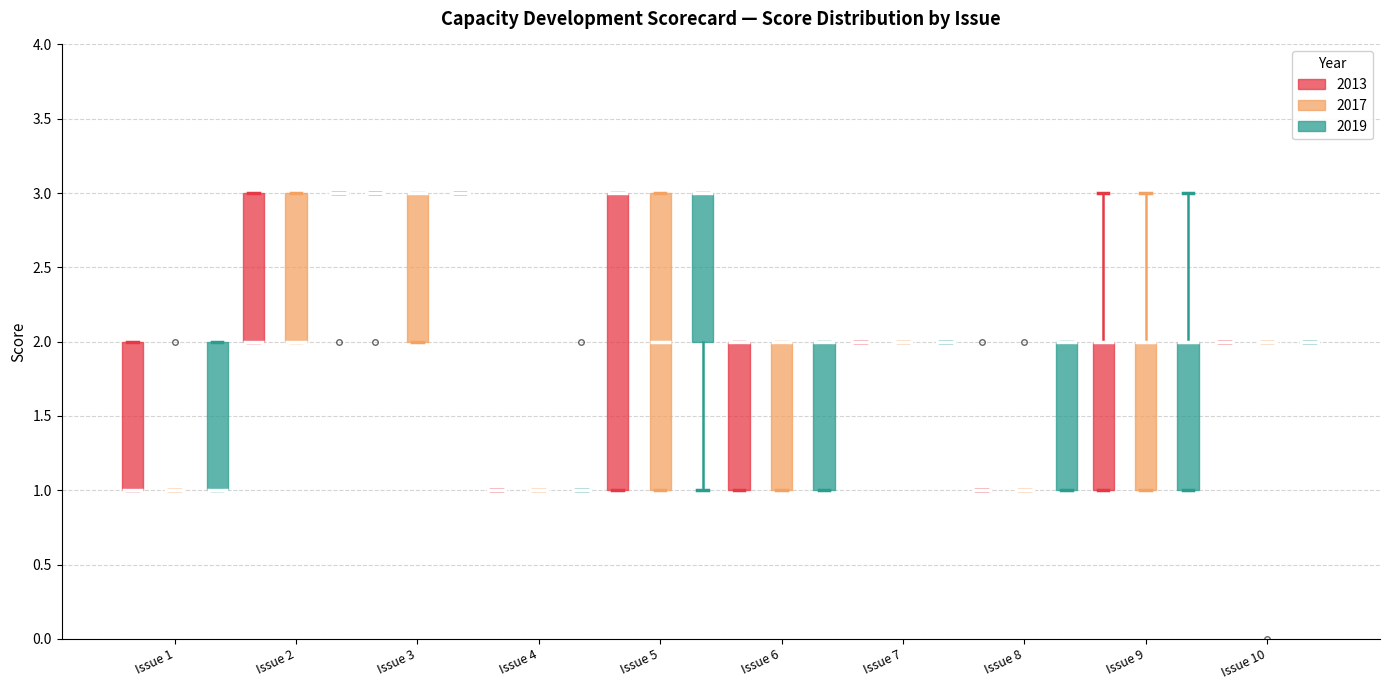

Reading left to right, transcribe this box plot: for each box, give where its median line is, the range the box spans, and where its two whiskers end, as read against the y-axis. The values are not printed on the chart, so give them approximately, as read against the axis.

Issue 1 (2013): median 1 (drawn on the box's lower edge), box 1 to 2, whiskers 1 to 2
Issue 1 (2017): box collapsed to a line at 1, whiskers 1 to 1
Issue 1 (2019): median 1 (drawn on the box's lower edge), box 1 to 2, whiskers 1 to 2
Issue 2 (2013): median 2 (drawn on the box's lower edge), box 2 to 3, whiskers 2 to 3
Issue 2 (2017): median 2 (drawn on the box's lower edge), box 2 to 3, whiskers 2 to 3
Issue 2 (2019): box collapsed to a line at 3, whiskers 3 to 3
Issue 3 (2013): box collapsed to a line at 3, whiskers 3 to 3
Issue 3 (2017): median 3 (drawn on the box's upper edge), box 2 to 3, whiskers 2 to 3
Issue 3 (2019): box collapsed to a line at 3, whiskers 3 to 3
Issue 4 (2013): box collapsed to a line at 1, whiskers 1 to 1
Issue 4 (2017): box collapsed to a line at 1, whiskers 1 to 1
Issue 4 (2019): box collapsed to a line at 1, whiskers 1 to 1
Issue 5 (2013): median 3 (drawn on the box's upper edge), box 1 to 3, whiskers 1 to 3
Issue 5 (2017): median 2, box 1 to 3, whiskers 1 to 3
Issue 5 (2019): median 3 (drawn on the box's upper edge), box 2 to 3, whiskers 1 to 3
Issue 6 (2013): median 2 (drawn on the box's upper edge), box 1 to 2, whiskers 1 to 2
Issue 6 (2017): median 2 (drawn on the box's upper edge), box 1 to 2, whiskers 1 to 2
Issue 6 (2019): median 2 (drawn on the box's upper edge), box 1 to 2, whiskers 1 to 2
Issue 7 (2013): box collapsed to a line at 2, whiskers 2 to 2
Issue 7 (2017): box collapsed to a line at 2, whiskers 2 to 2
Issue 7 (2019): box collapsed to a line at 2, whiskers 2 to 2
Issue 8 (2013): box collapsed to a line at 1, whiskers 1 to 1
Issue 8 (2017): box collapsed to a line at 1, whiskers 1 to 1
Issue 8 (2019): median 2 (drawn on the box's upper edge), box 1 to 2, whiskers 1 to 2
Issue 9 (2013): median 2 (drawn on the box's upper edge), box 1 to 2, whiskers 1 to 3
Issue 9 (2017): median 2 (drawn on the box's upper edge), box 1 to 2, whiskers 1 to 3
Issue 9 (2019): median 2 (drawn on the box's upper edge), box 1 to 2, whiskers 1 to 3
Issue 10 (2013): box collapsed to a line at 2, whiskers 2 to 2
Issue 10 (2017): box collapsed to a line at 2, whiskers 2 to 2
Issue 10 (2019): box collapsed to a line at 2, whiskers 2 to 2